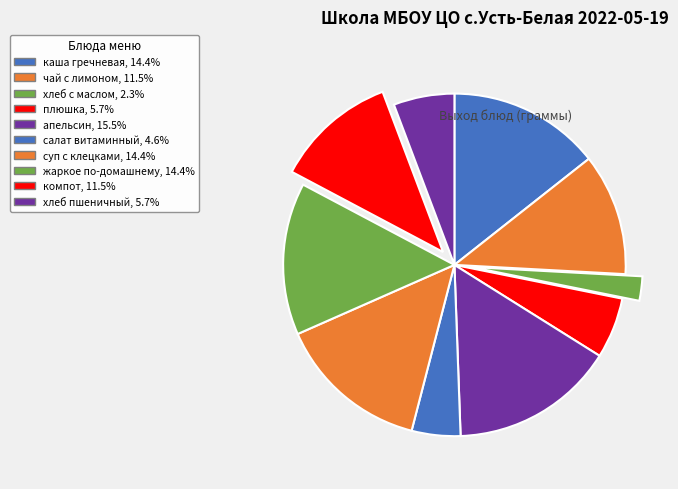

Count the number of slices in the pie.

10